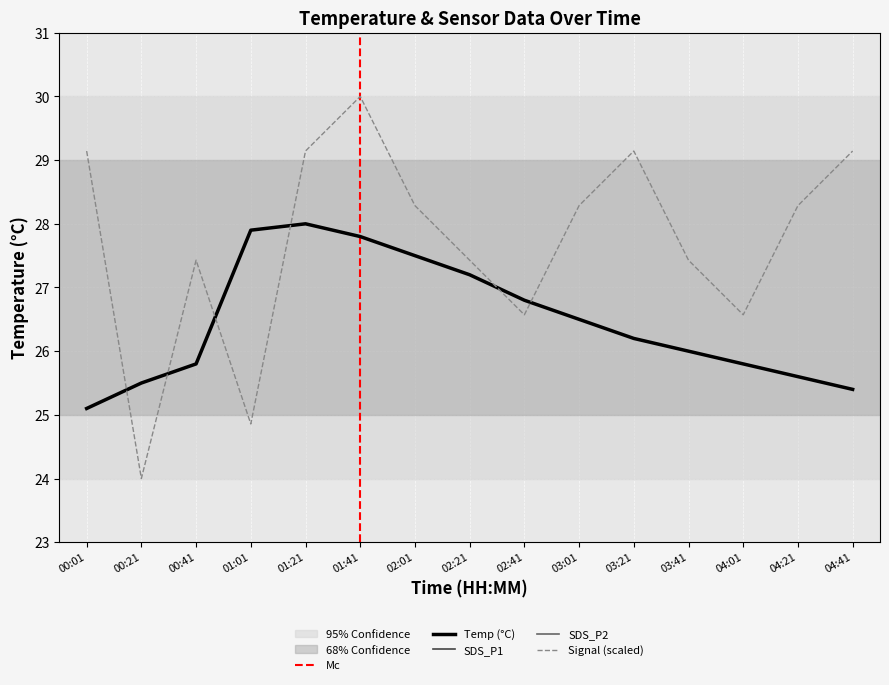

Which category has the lowest value across all series?

01:41